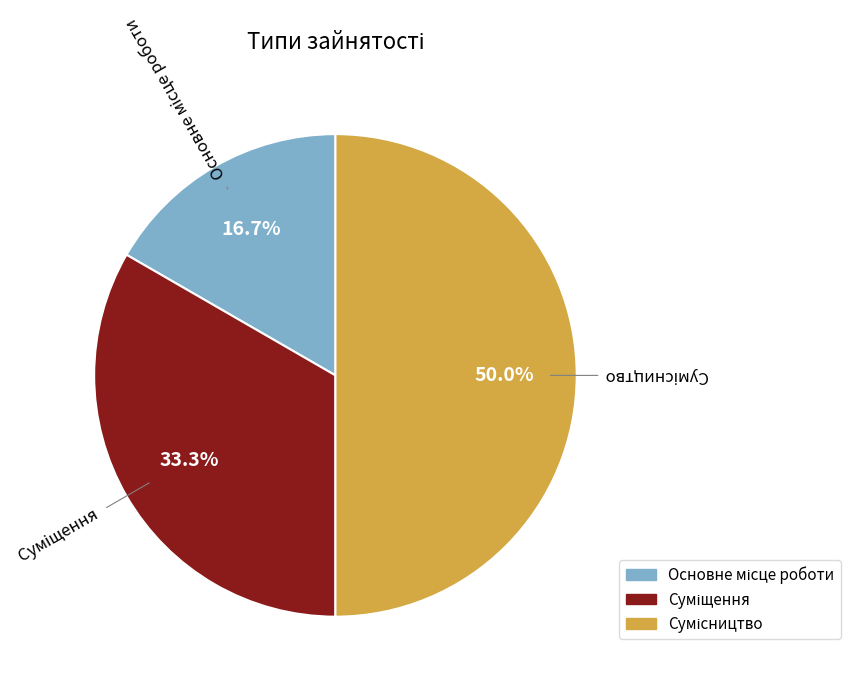

Count the number of slices in the pie.

3